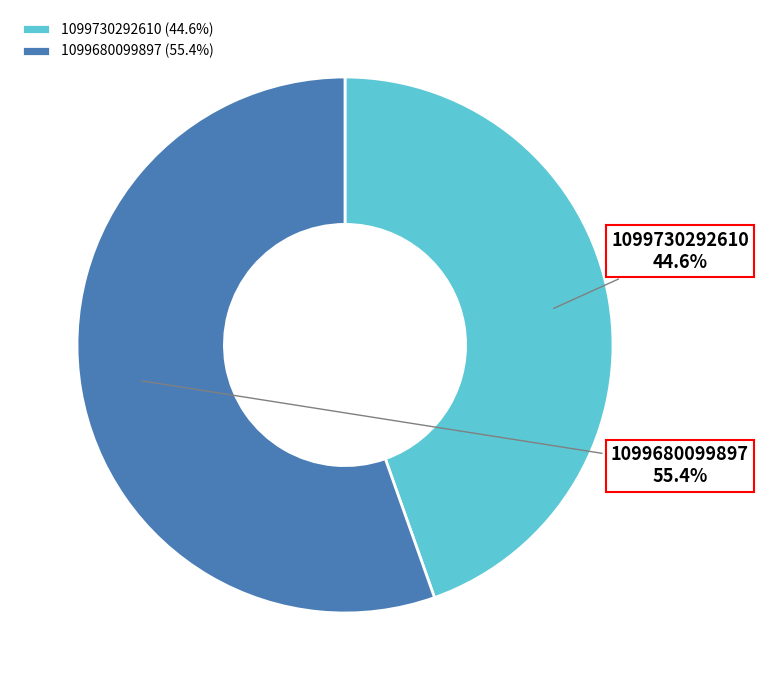

Between 1099680099897 and 1099730292610, which is larger?

1099680099897